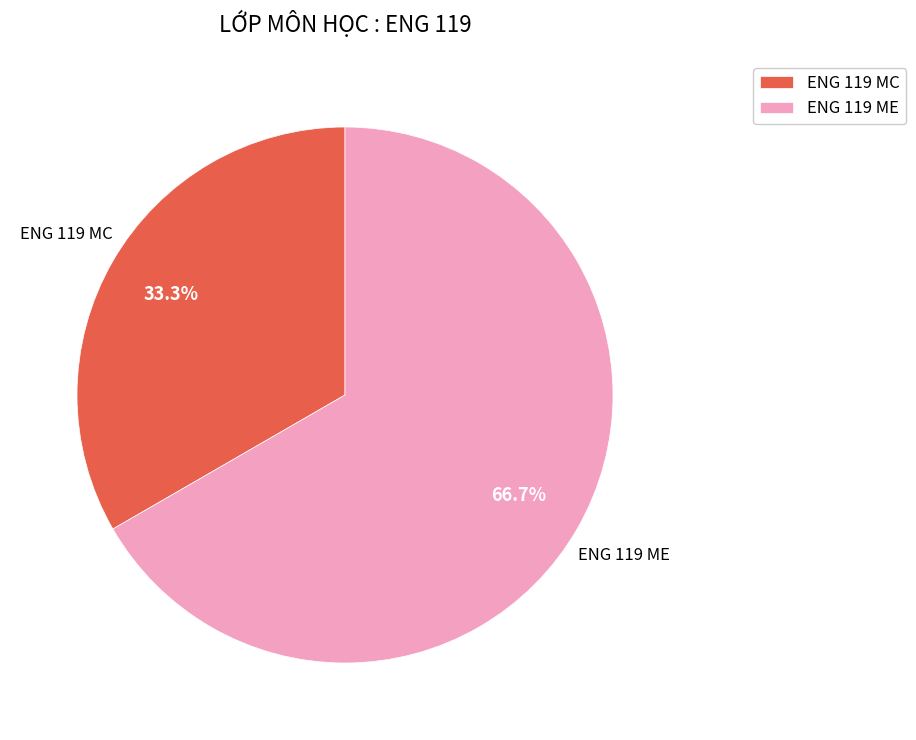

To the nearest percent, what is the difference between the largest and smallest slice percentages?

33%